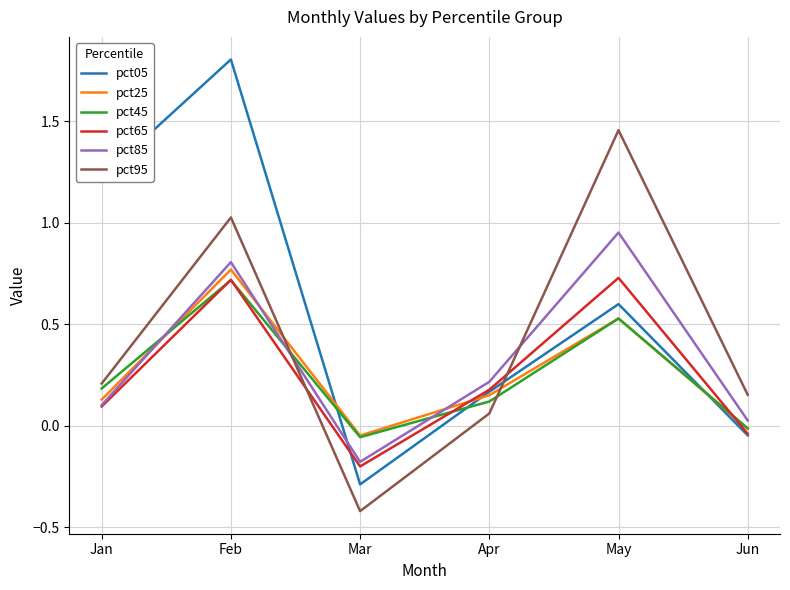

The pct05 series shows 1.8 at Feb. True or false?

True